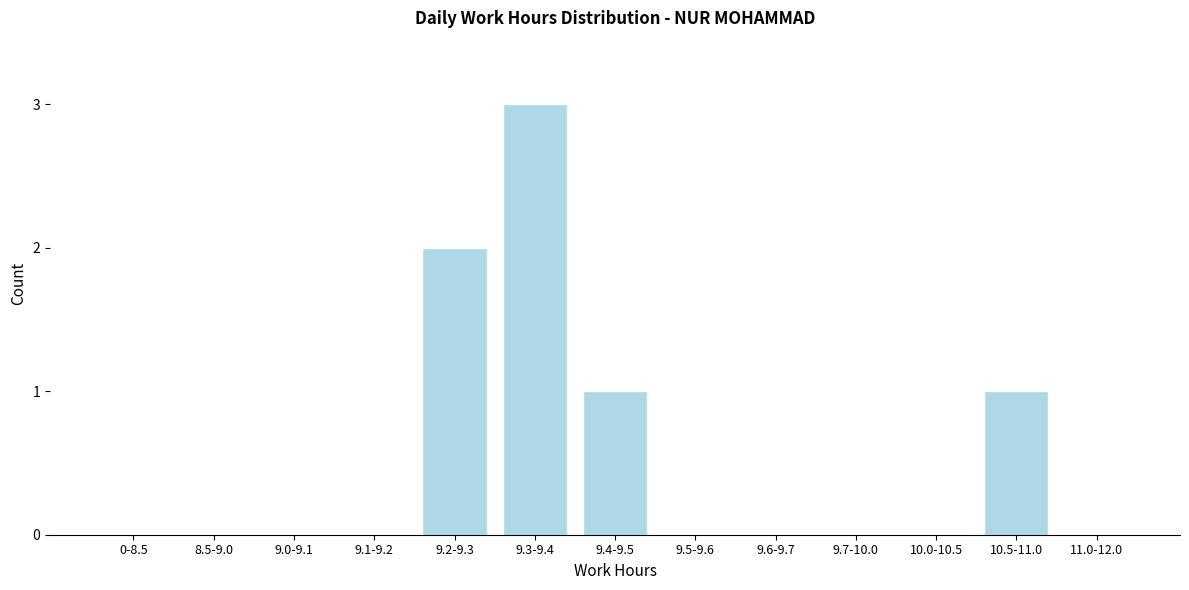

Reading right to left, list all the values displayed in this chart.

11.0-12.0=0	10.5-11.0=1	10.0-10.5=0	9.7-10.0=0	9.6-9.7=0	9.5-9.6=0	9.4-9.5=1	9.3-9.4=3	9.2-9.3=2	9.1-9.2=0	9.0-9.1=0	8.5-9.0=0	0-8.5=0